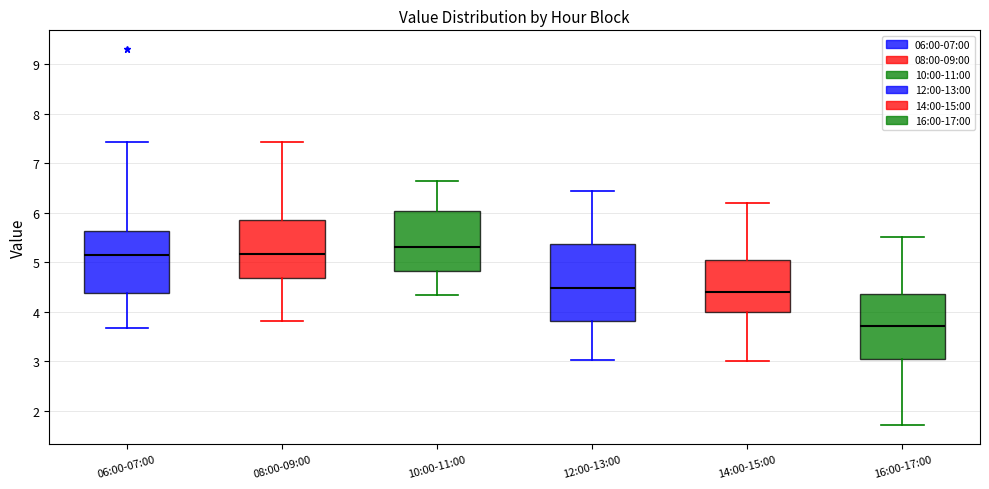

Where is the lower edge of the box for 14:00-15:00 on the y-axis? The values are not printed on the chart, so give them approximately, as read against the axis.

4.0